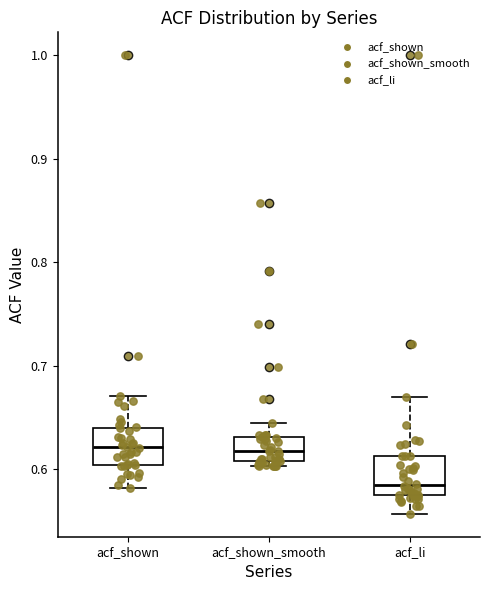

Which box has the lowest median line?

acf_li